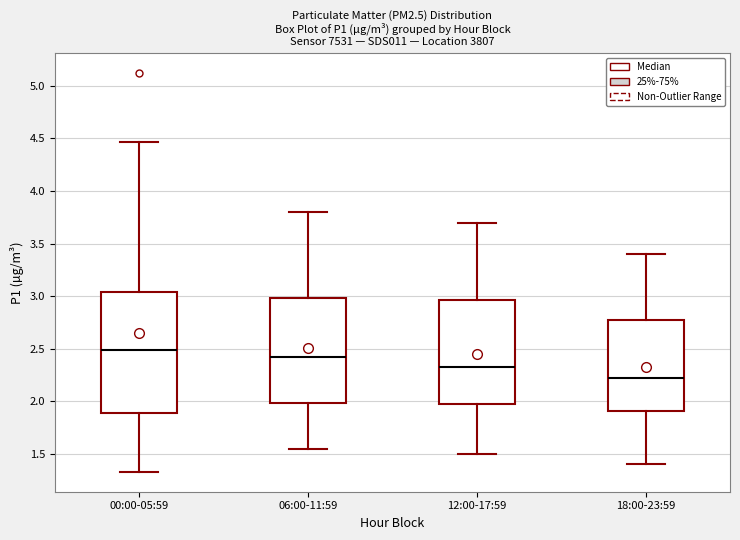

Which box has the highest median line?

00:00-05:59